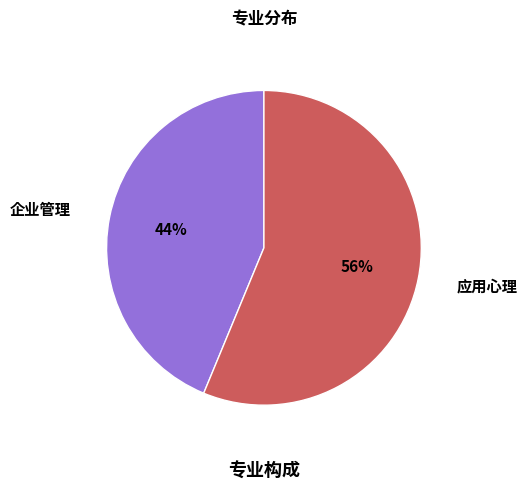

Approximately how many times larger is the value at 应用心理 compared to 企业管理?

1.3